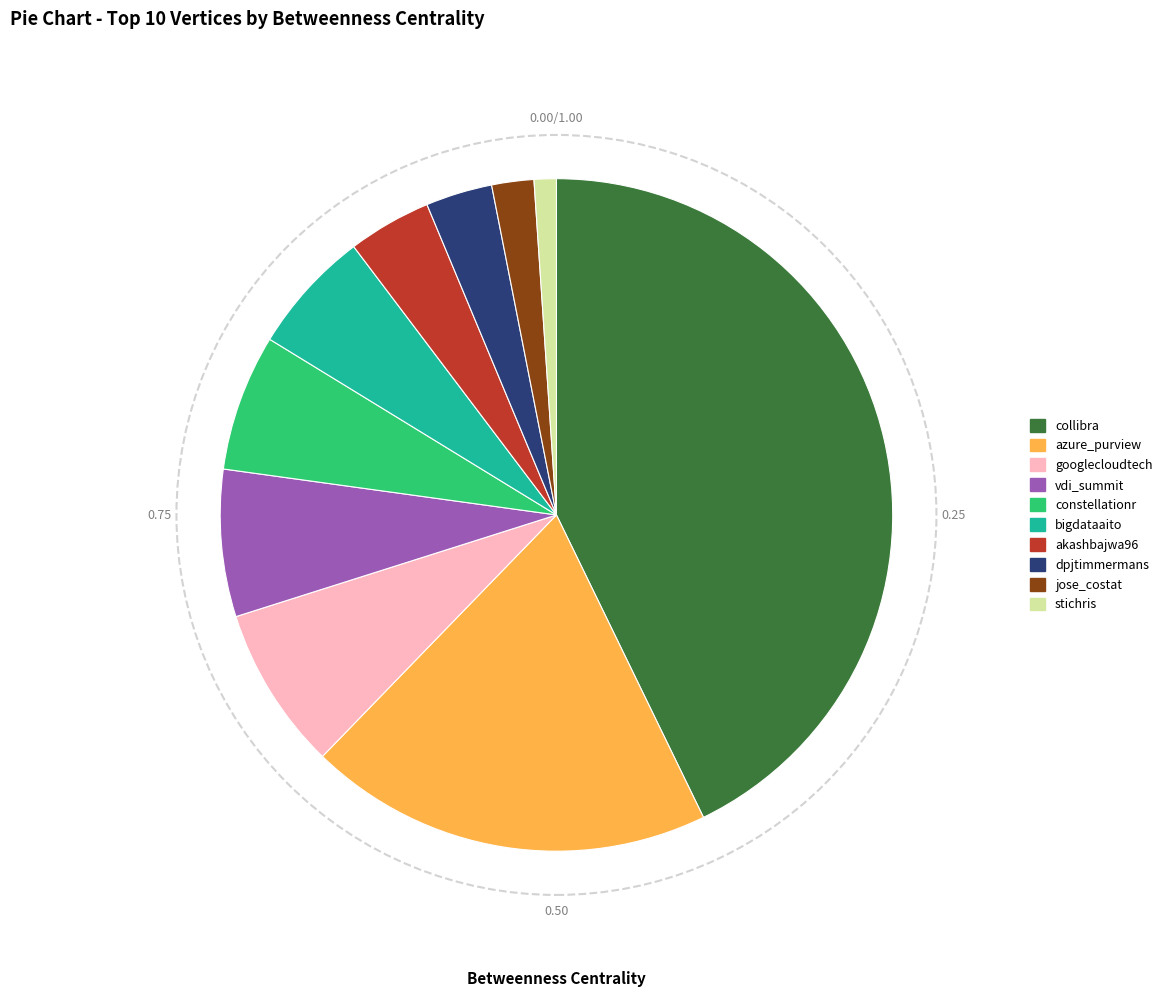

True or false: constellationr accounts for 7% of the total.

True